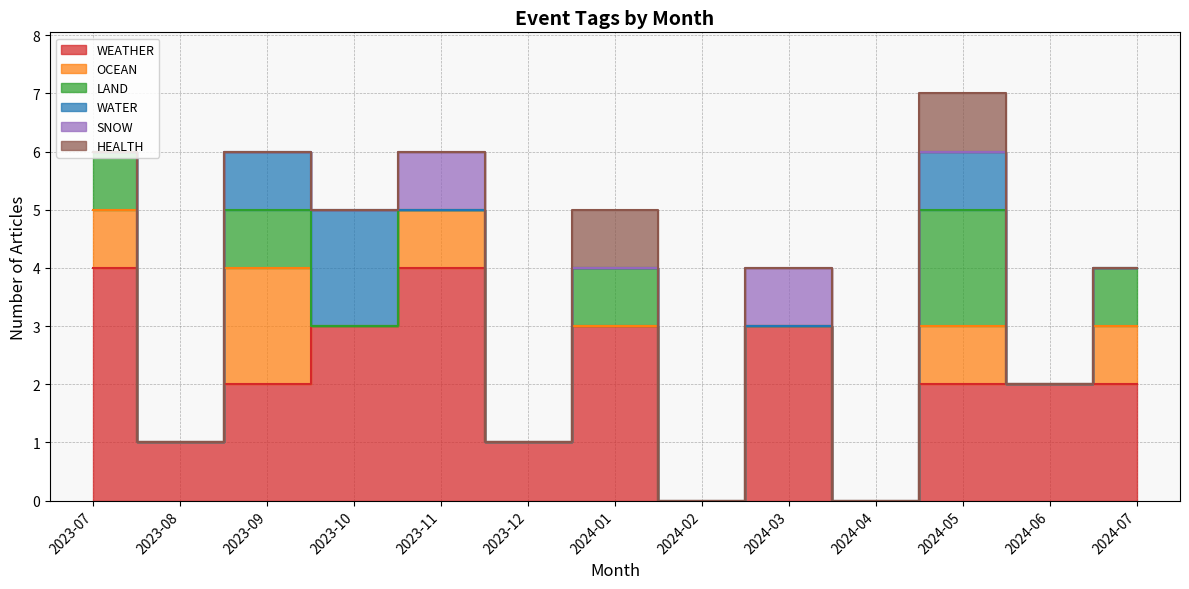

List the series in order of their peak value, lowest first.

SNOW, HEALTH, OCEAN, LAND, WATER, WEATHER